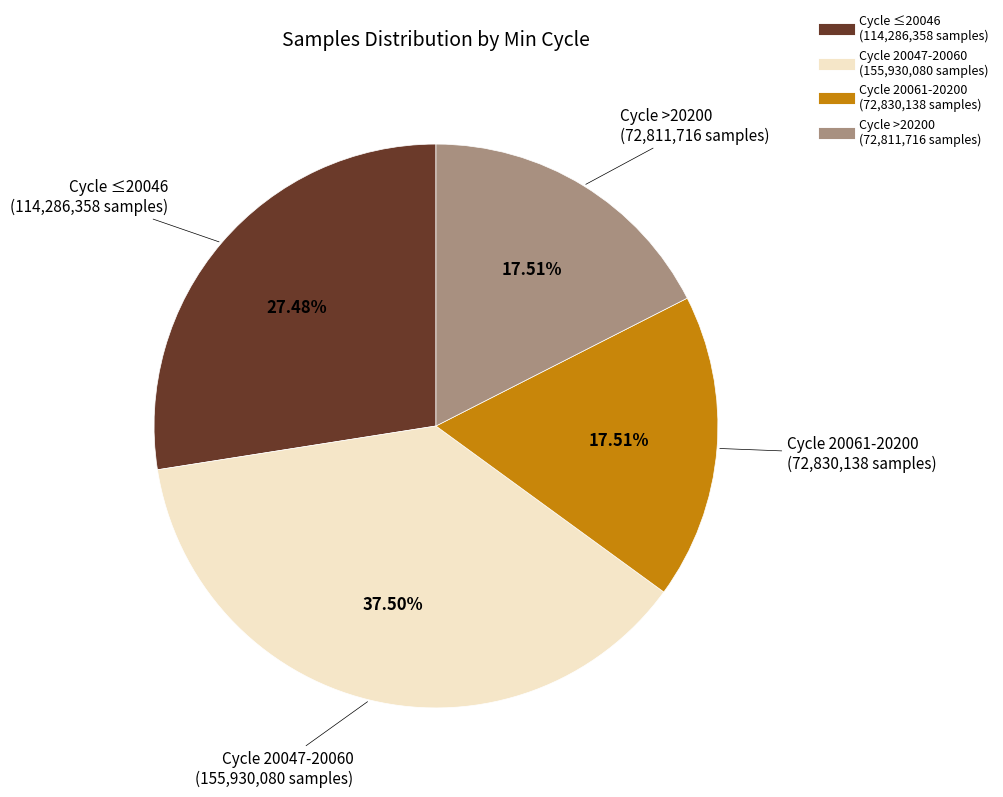

Is there any slice that represents more than half of the pie?

No